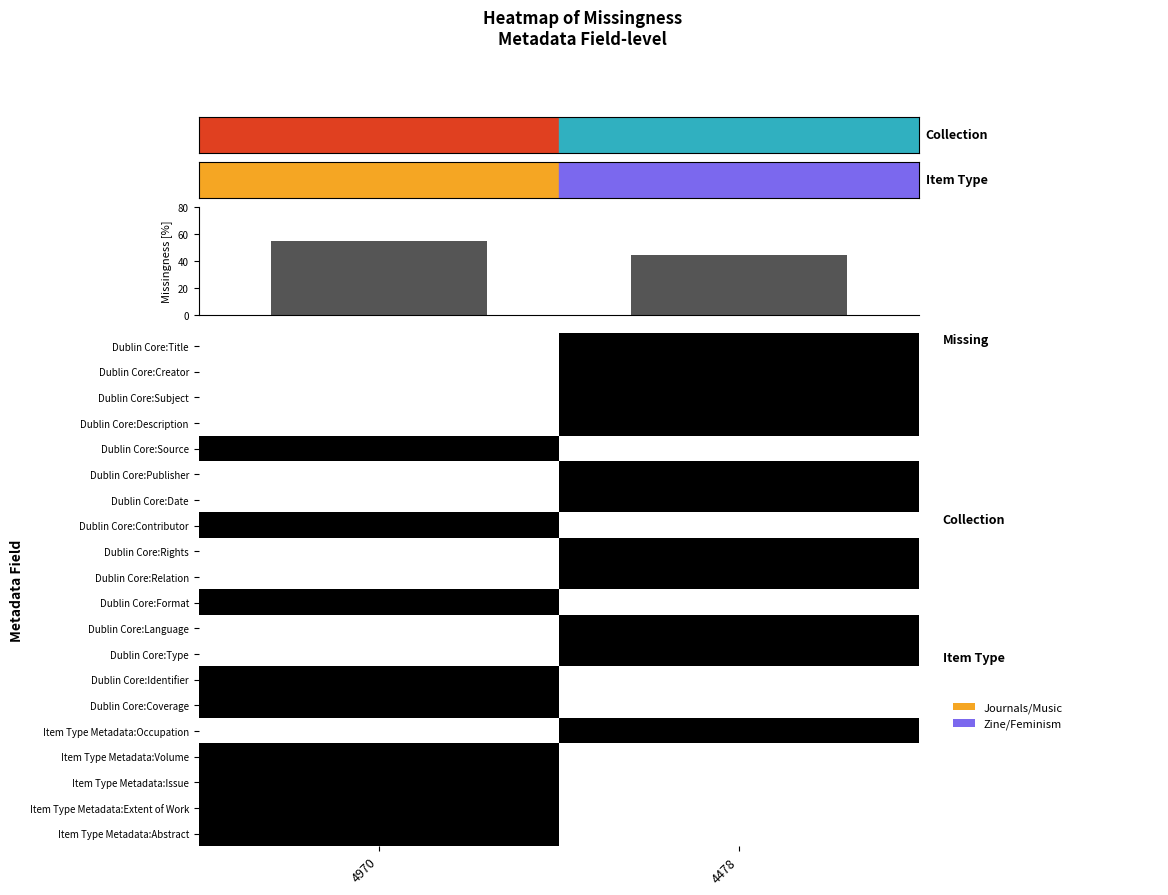

What is the total value across all series at 4970?

9